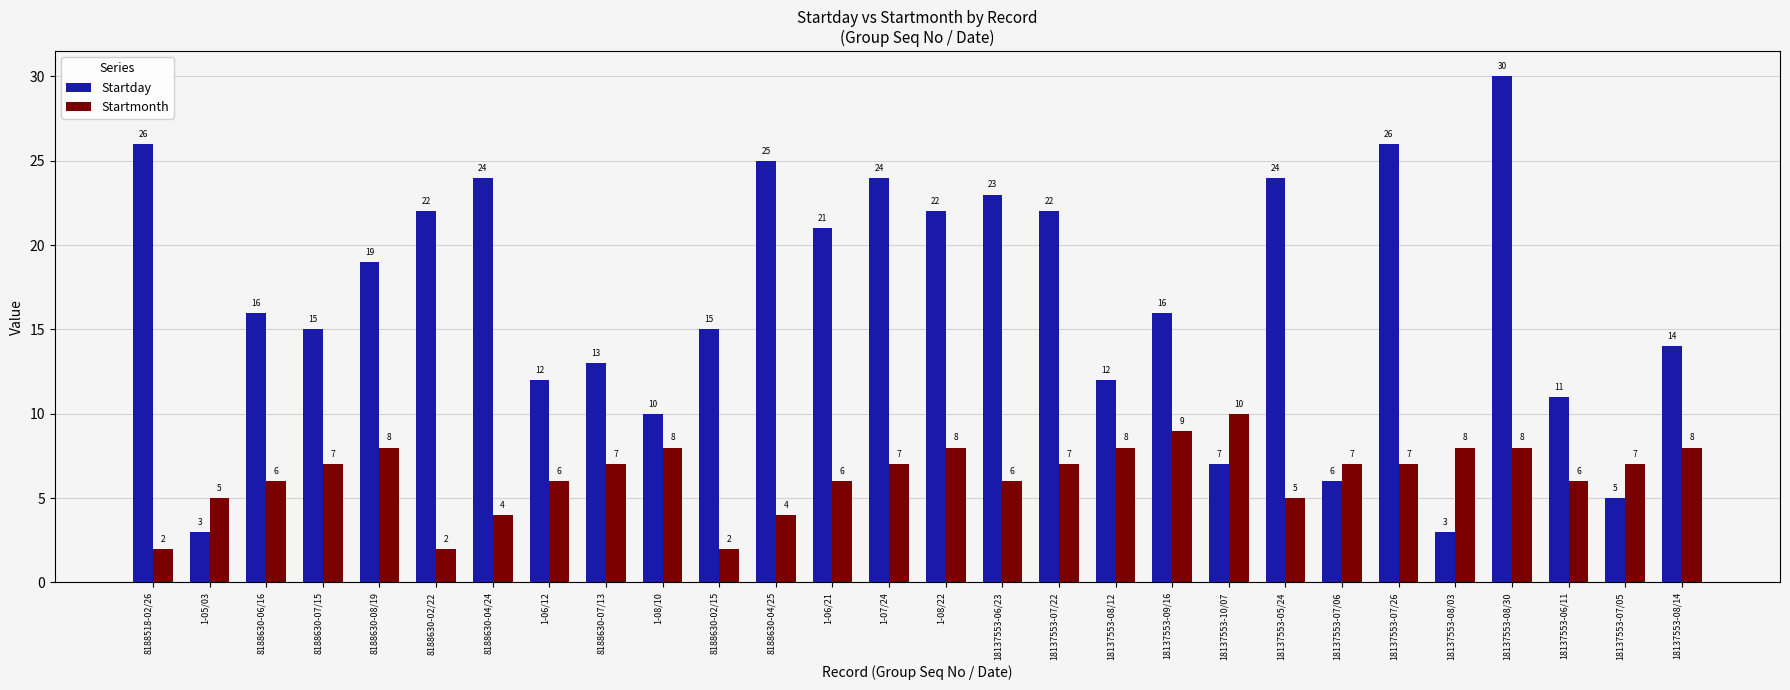

Between 8188630-02/22 and 18137553-08/30, which series saw the biggest shift?

Startday